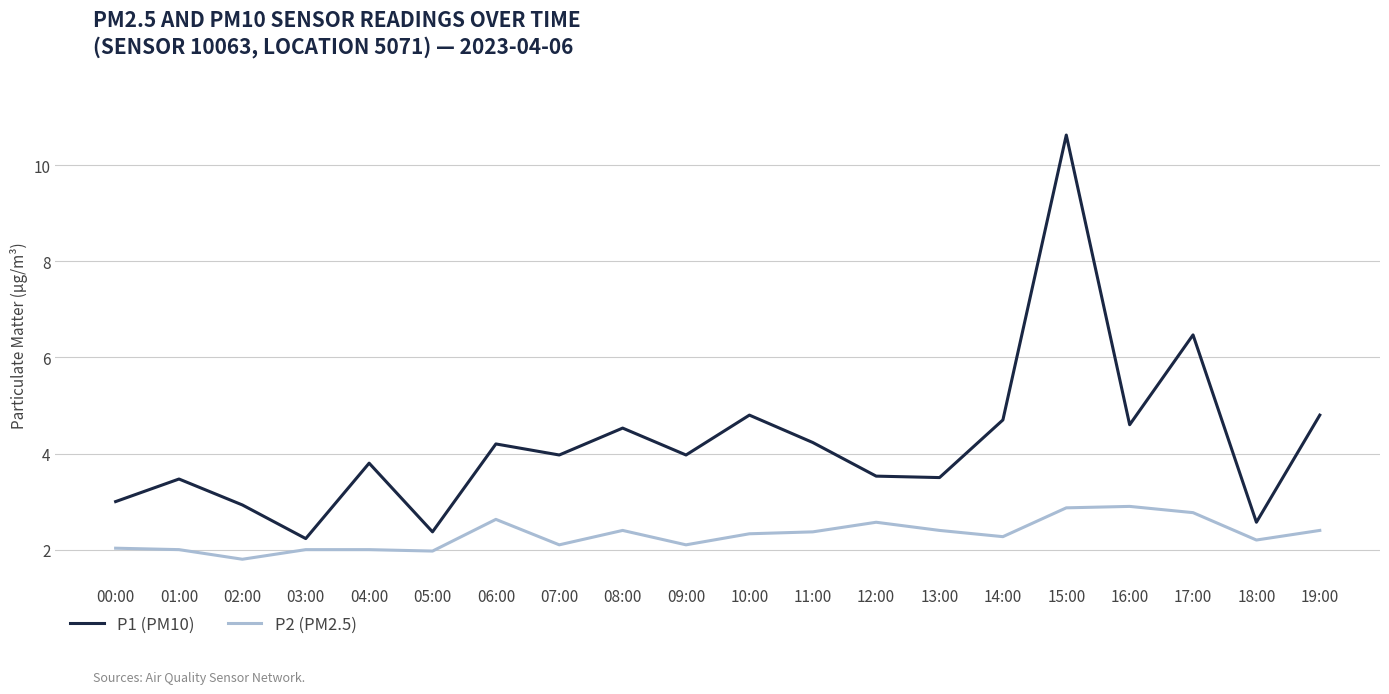

What is the sum of the P1 (PM10) values at 08:00 and 15:00?

15.2